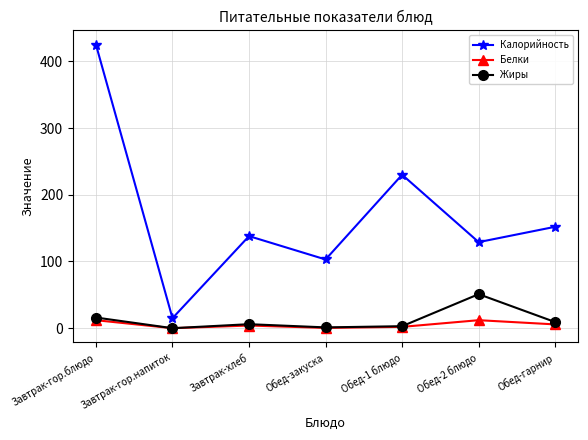

At which label is Калорийность closest to 220?

Обед-1 блюдо